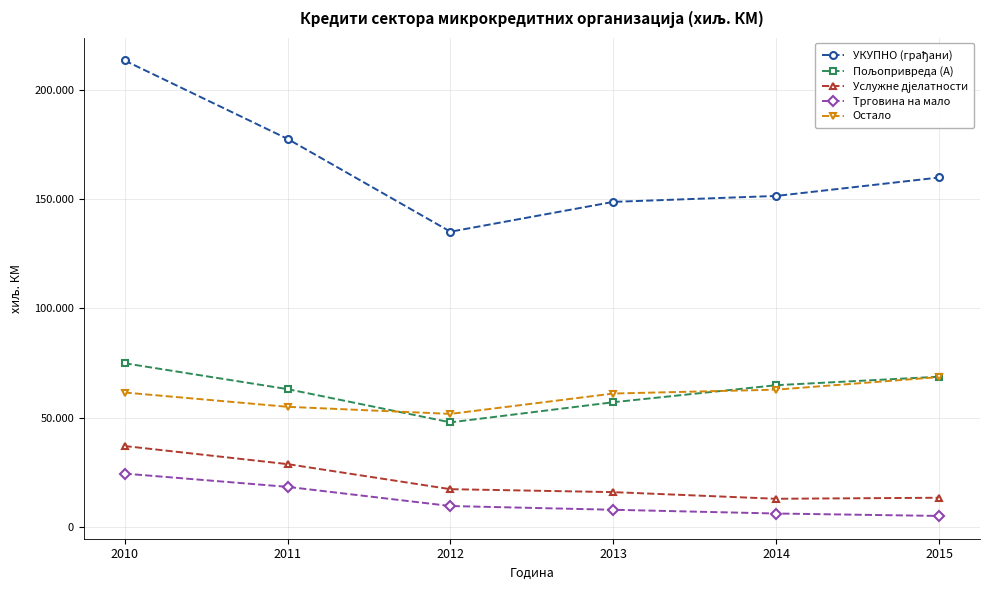

True or false: Остало has a value of 51706 at 2012.

True